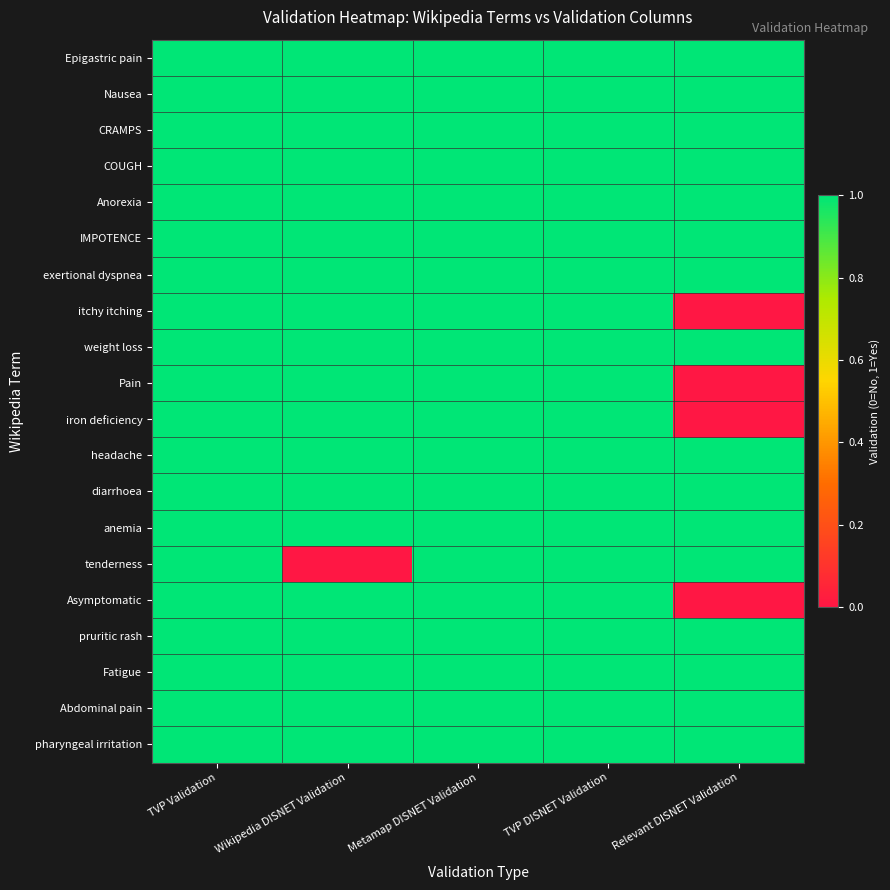

Which series changed the most between Wikipedia DISNET Validation and Relevant DISNET Validation?

itchy itching